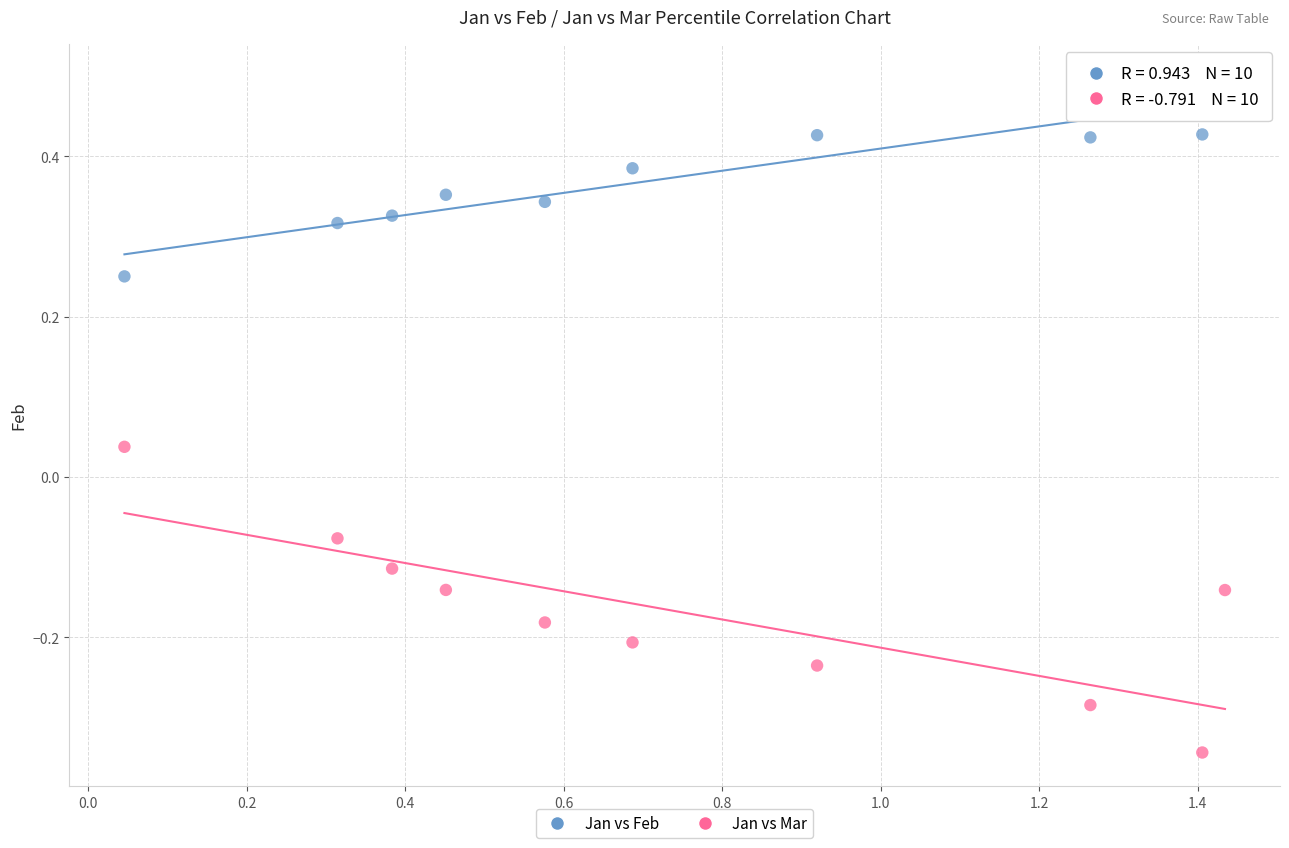

Across all data points, what is the range of X values (max minus min)?

1.4